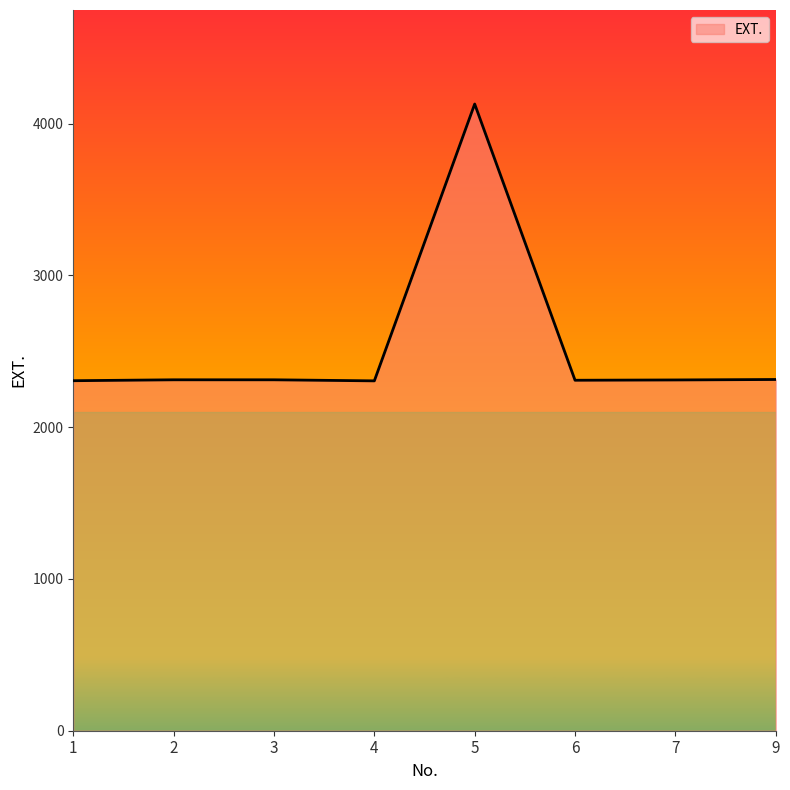

How many lines are shown in the chart?

1